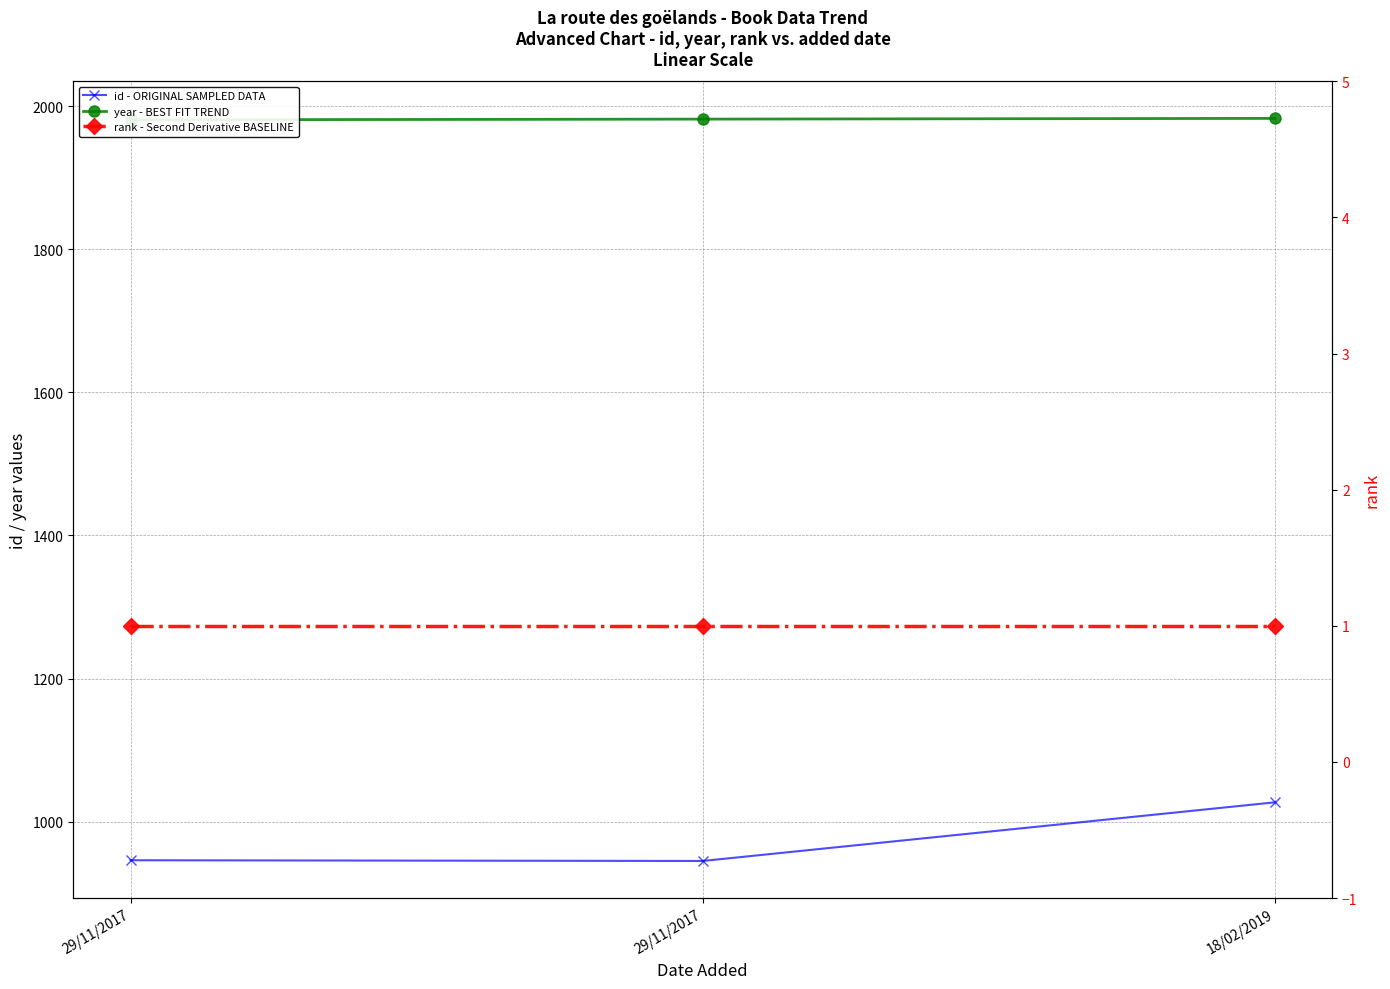

What is the value of the rank - Second Derivative BASELINE point at the 3rd from the left?

1